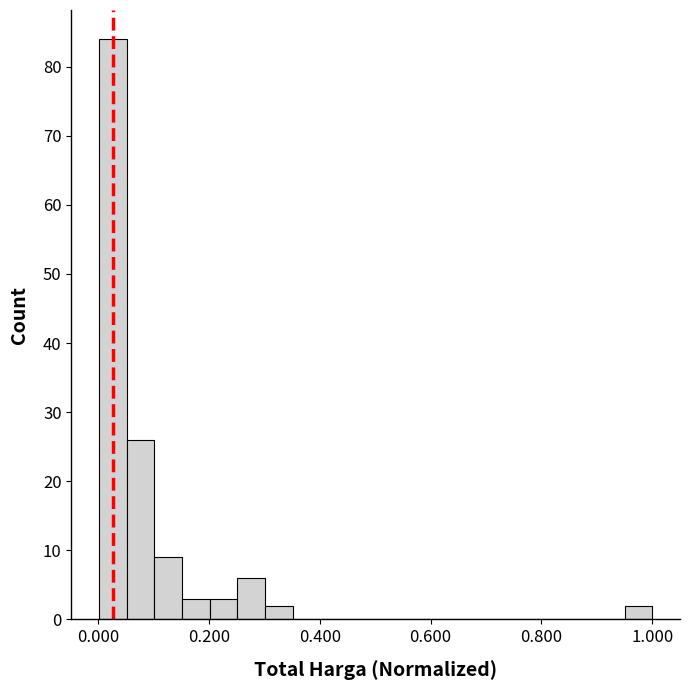

Around what value on the x-axis is the tallest bar? Give the approximate position of its centre, as read against the axis.

0.02